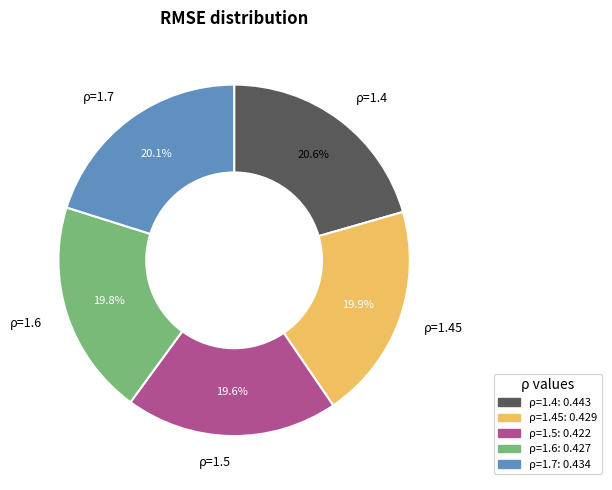

Does any single category account for the majority?

No